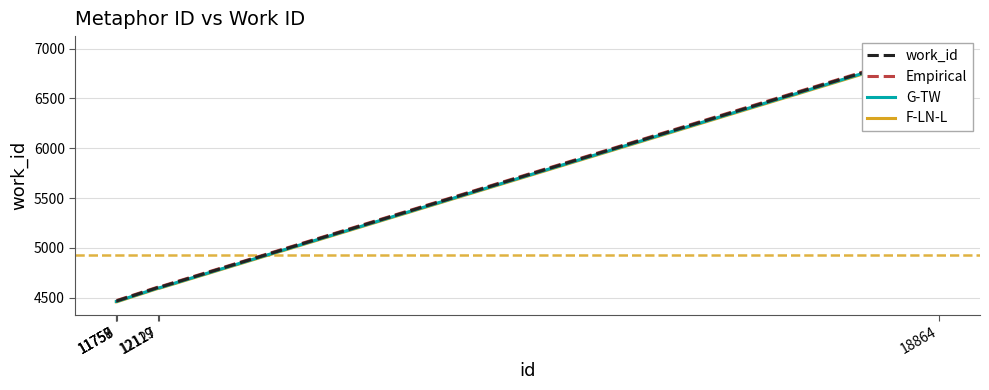

At which category does the chart reach its minimum across all series?

11757